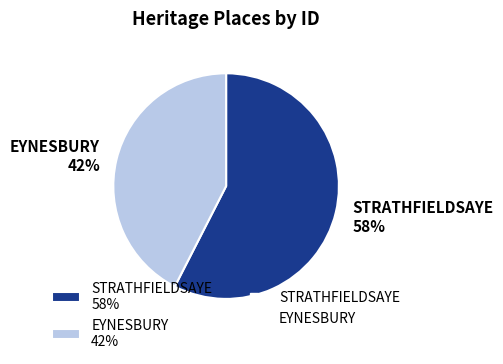

What is the largest slice in the pie chart?

STRATHFIELDSAYE